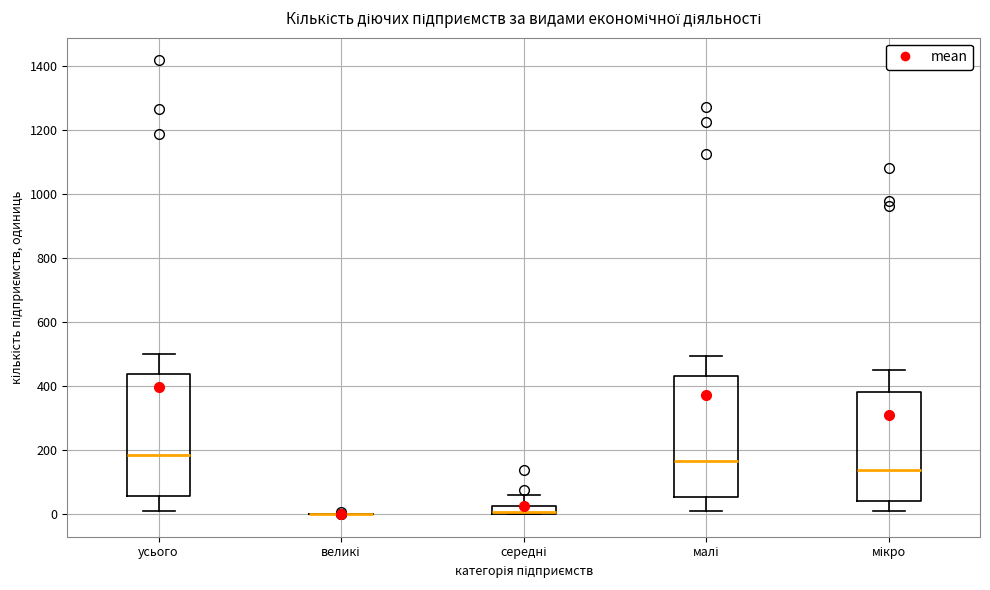

Where does the lower whisker of the box for малі end on the y-axis? The values are not printed on the chart, so give them approximately, as read against the axis.

20